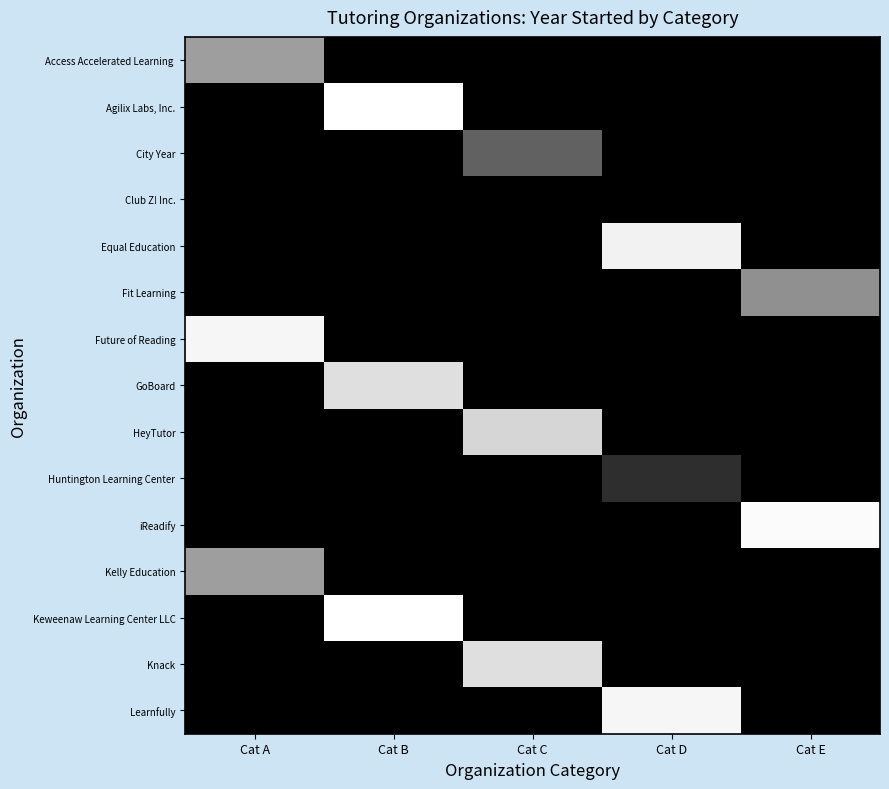

At which category is the sum across all series the highest?

Cat B